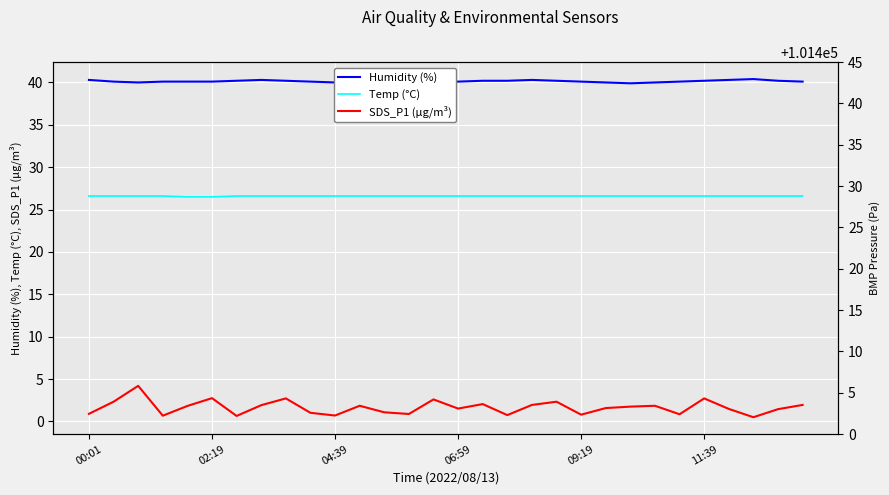

True or false: Temp (°C) and SDS_P1 (µg/m³) intersect in this chart.

False